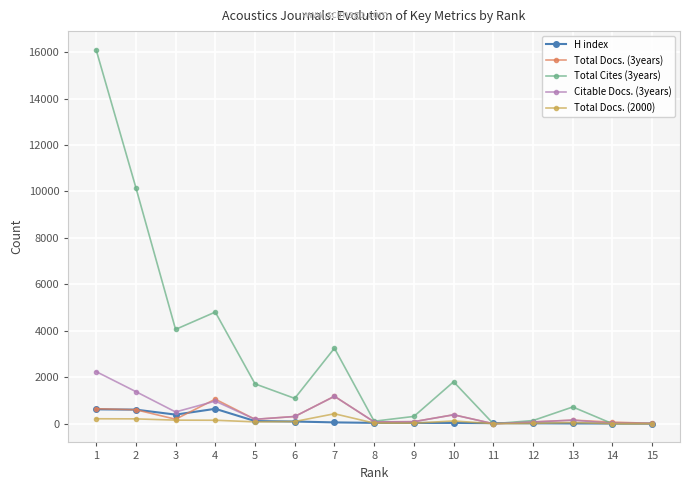

What is the difference between the second highest and minimum values in the Total Cites (3years) series?

10168